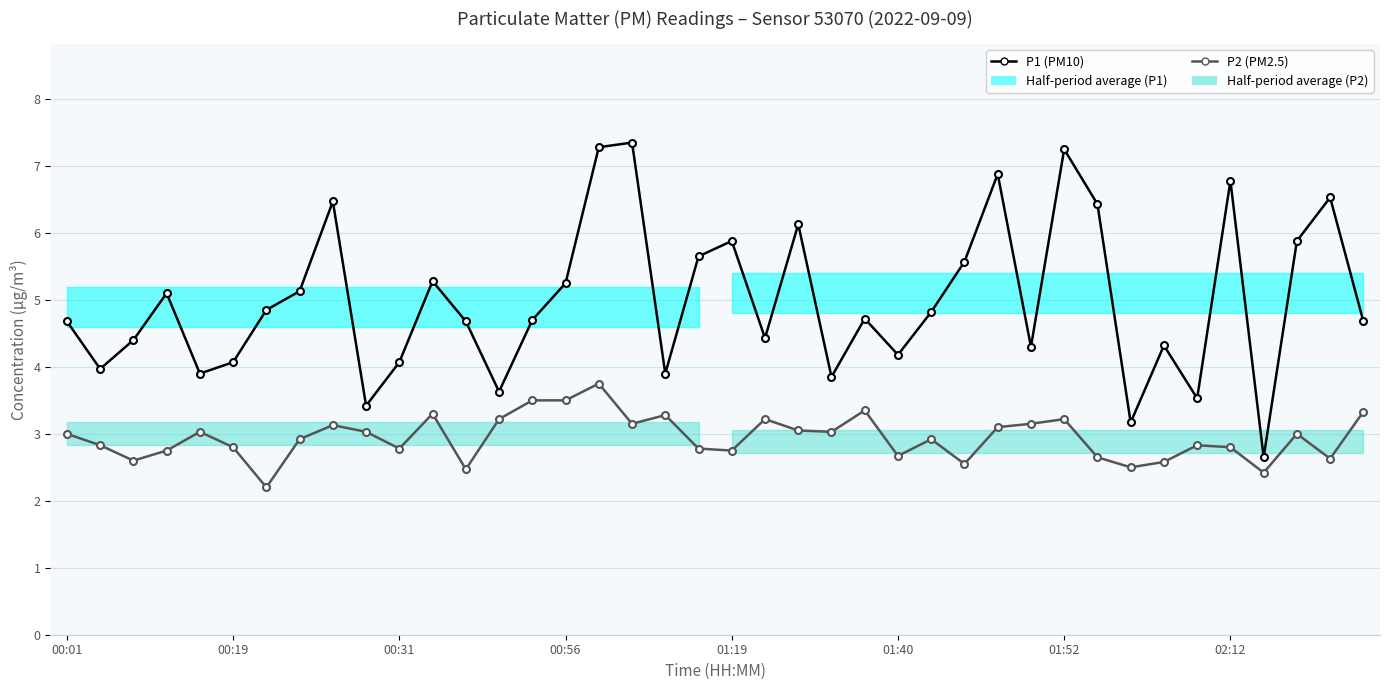

What is the difference between the maximum and minimum values in the P2 (PM2.5) series?

1.5